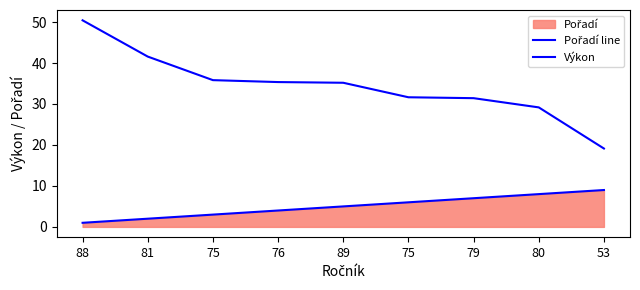

At how many categories does at least one series exceed 37?

2